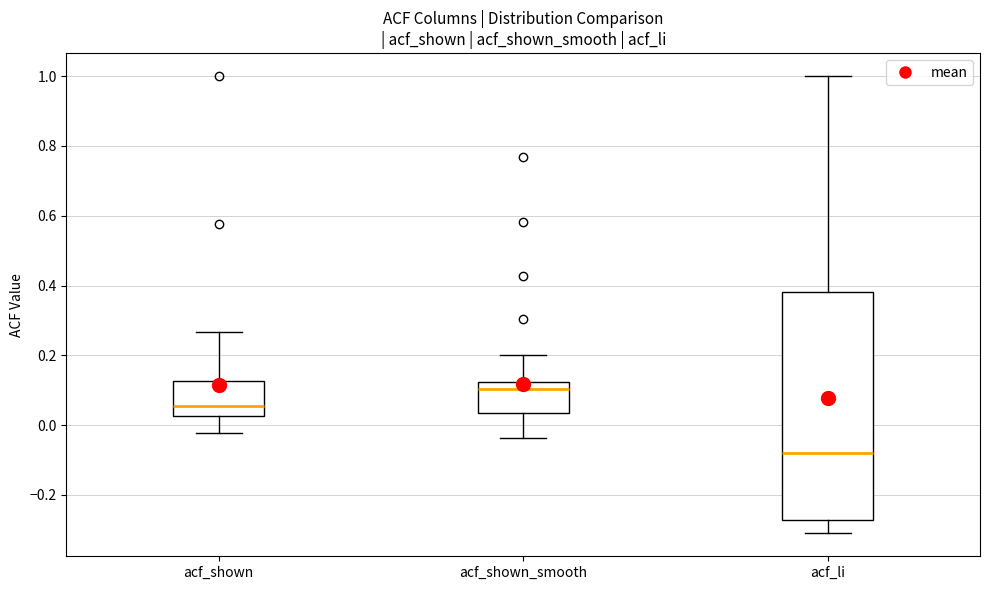

Where does the median line of the box for acf_li sit on the y-axis? The values are not printed on the chart, so give them approximately, as read against the axis.

-0.08